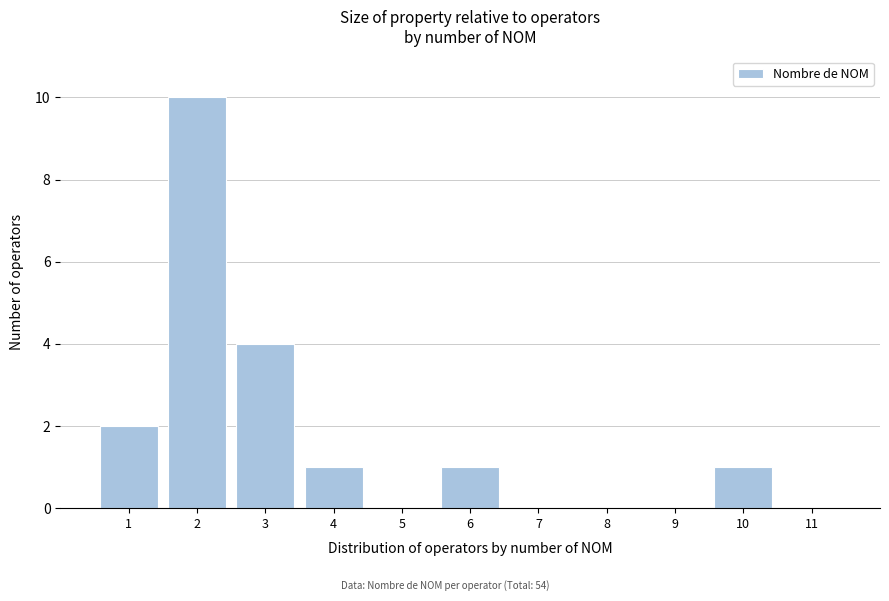

Reading left to right, transcribe this chart: for each bar, give the range it covers on the x-axis and its height. The values are not printed on the chart, so give them approximately, as read against the axis.

0.5 to 1.5: 2
1.5 to 2.5: 10
2.5 to 3.5: 4
3.5 to 4.5: 1
4.5 to 5.5: 0
5.5 to 6.5: 1
6.5 to 7.5: 0
7.5 to 8.5: 0
8.5 to 9.5: 0
9.5 to 10.5: 1
10.5 to 11.5: 0